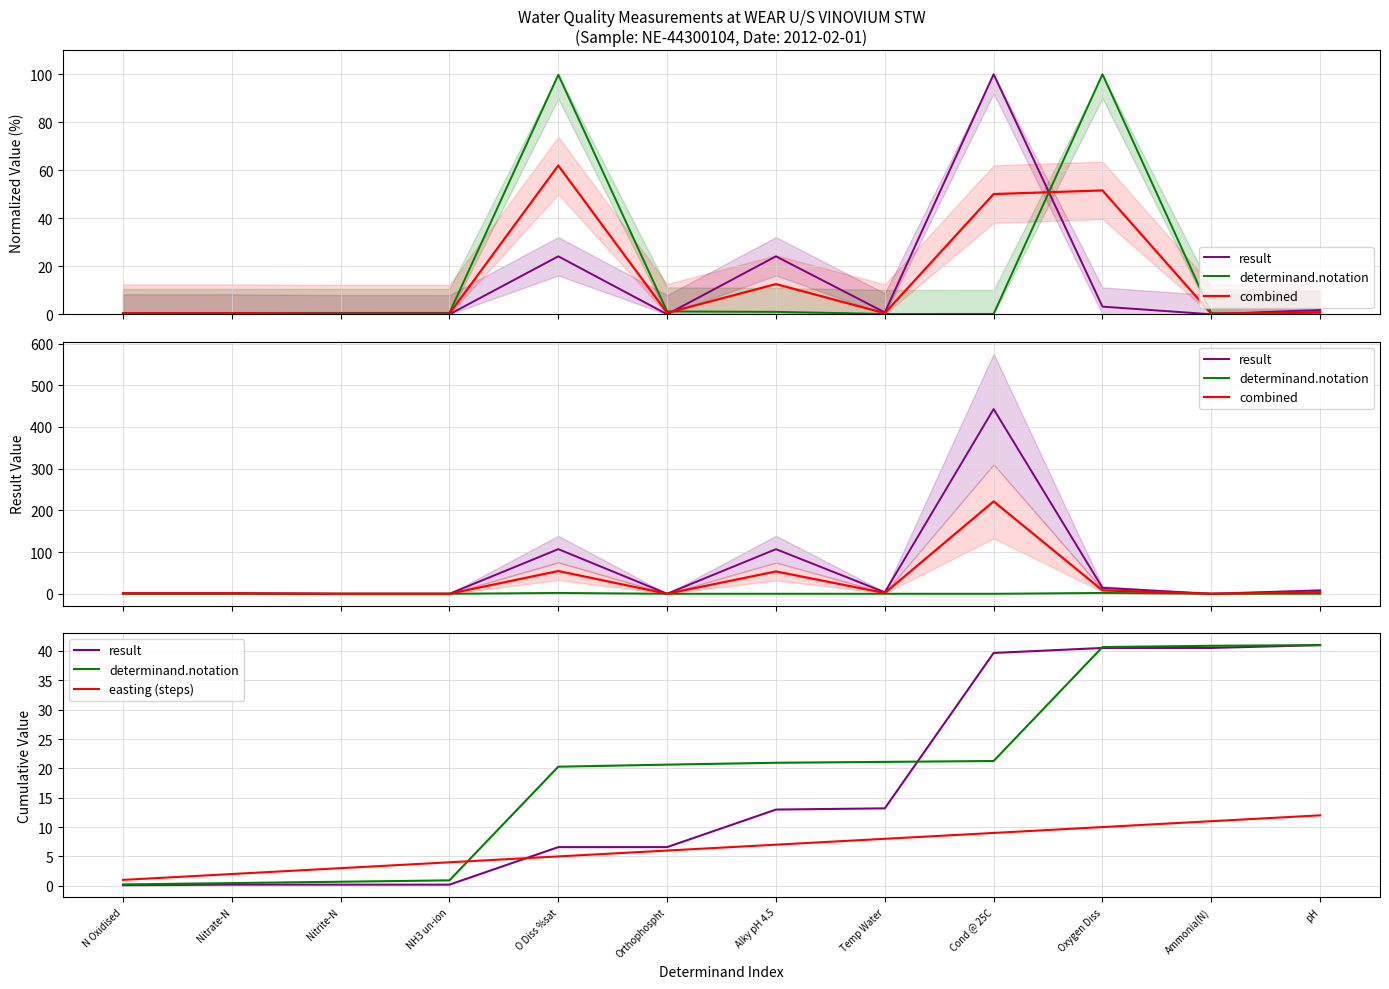

Which series has the largest total across all categories?

combined